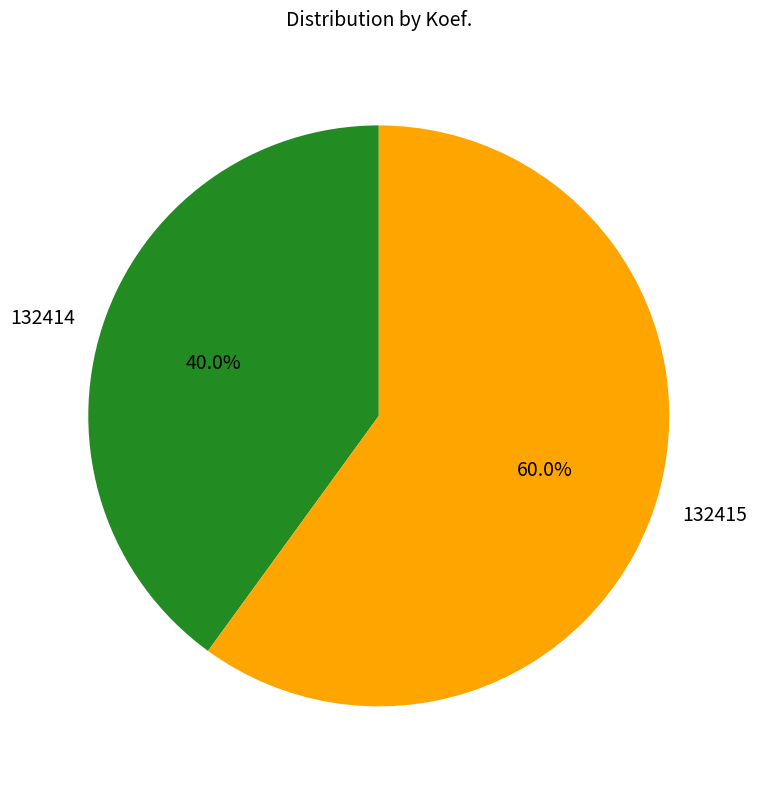

How many segments does this pie chart have?

2